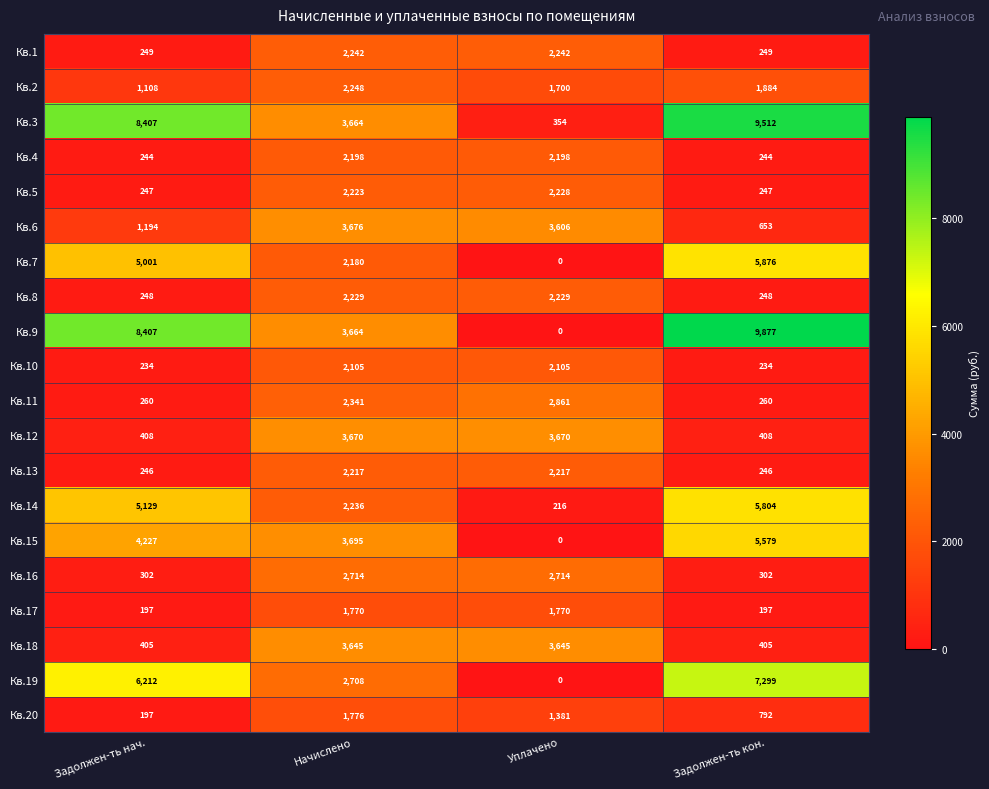

Which series has the largest range (max minus min)?

Кв.9